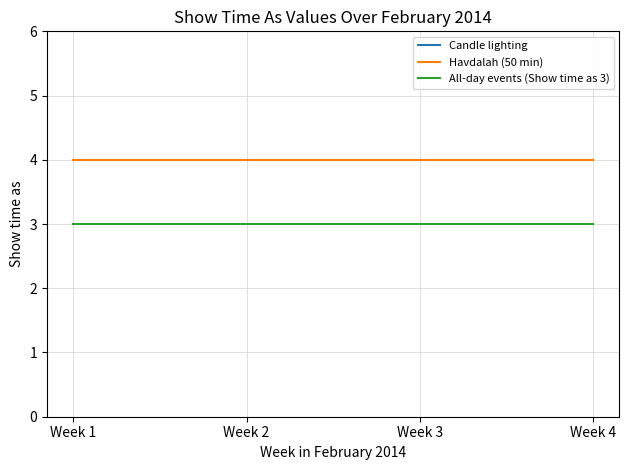

True or false: Havdalah (50 min) and All-day events (Show time as 3) intersect in this chart.

False